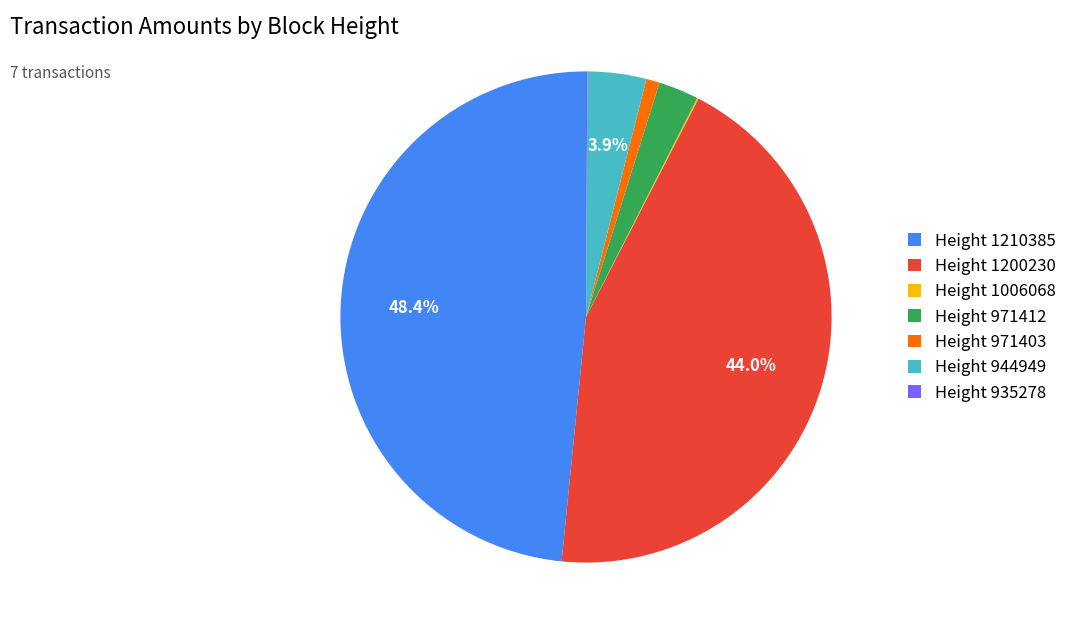

Which slice is the largest?

Height 1210385